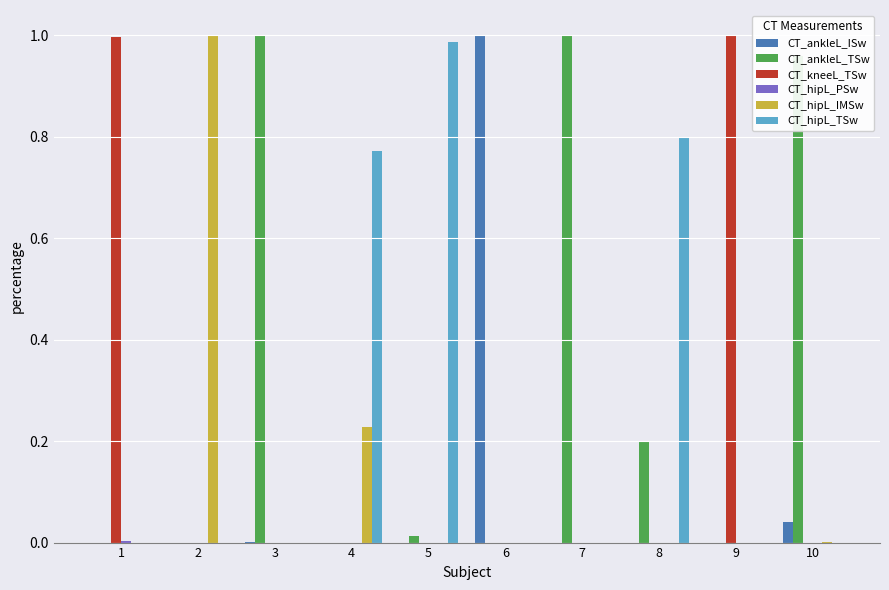

How many categories are shown in the chart?

10